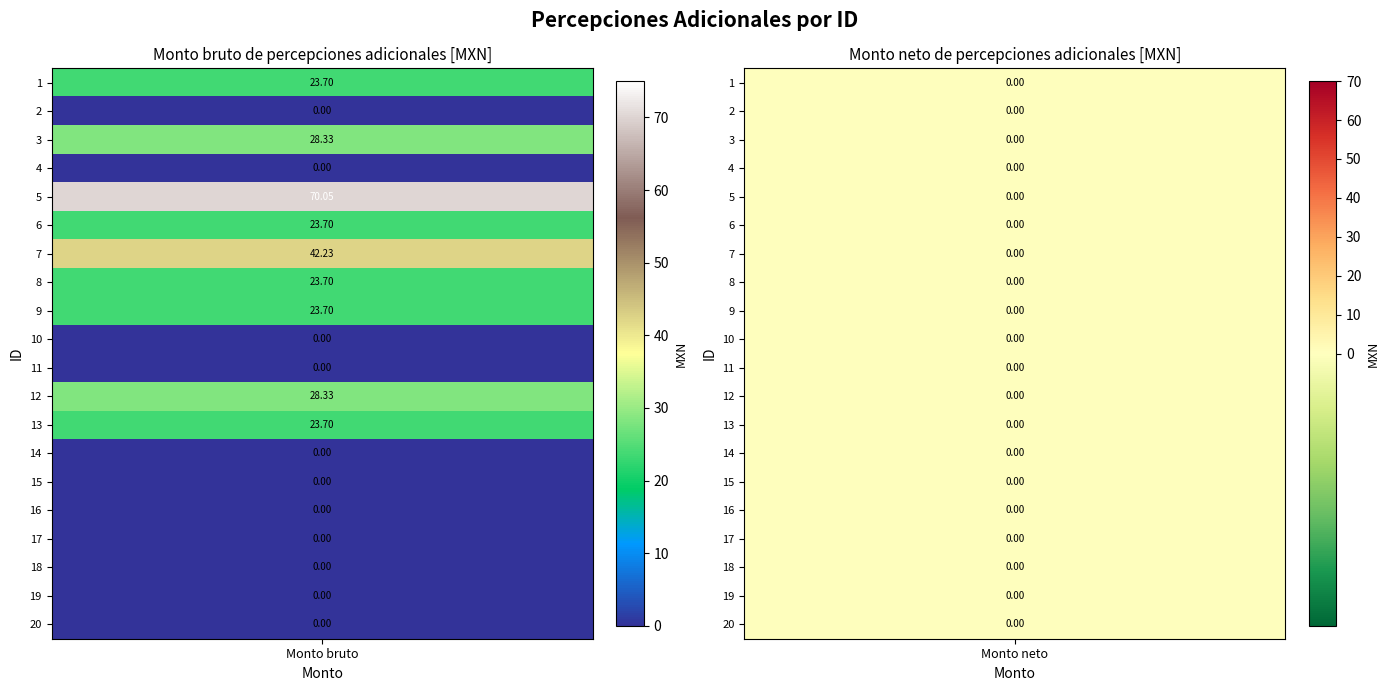

Reading left to right, what are all the values shown in this chart?

1: 23.7	0.0	28.3	0.0	70.0	23.7	42.2	23.7	23.7	0.0	0.0	28.3	23.7	0.0	0.0	0.0	0.0	0.0	0.0	0.0
2: 0.0	0.0	0.0	0.0	0.0	0.0	0.0	0.0	0.0	0.0	0.0	0.0	0.0	0.0	0.0	0.0	0.0	0.0	0.0	0.0